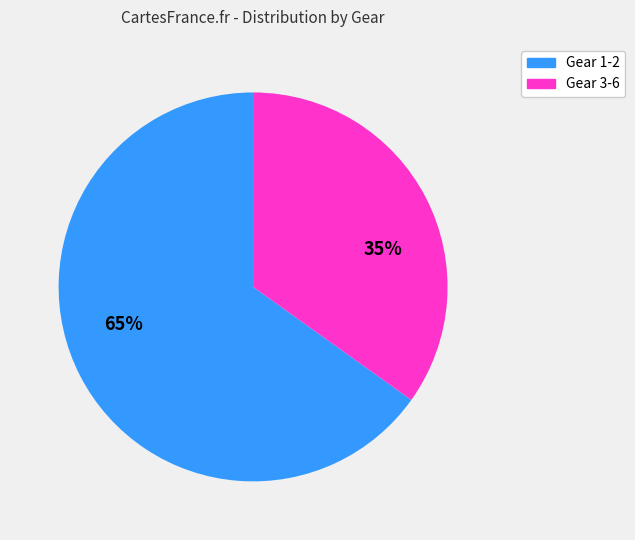

To the nearest percent, what is the average slice percentage?

50%